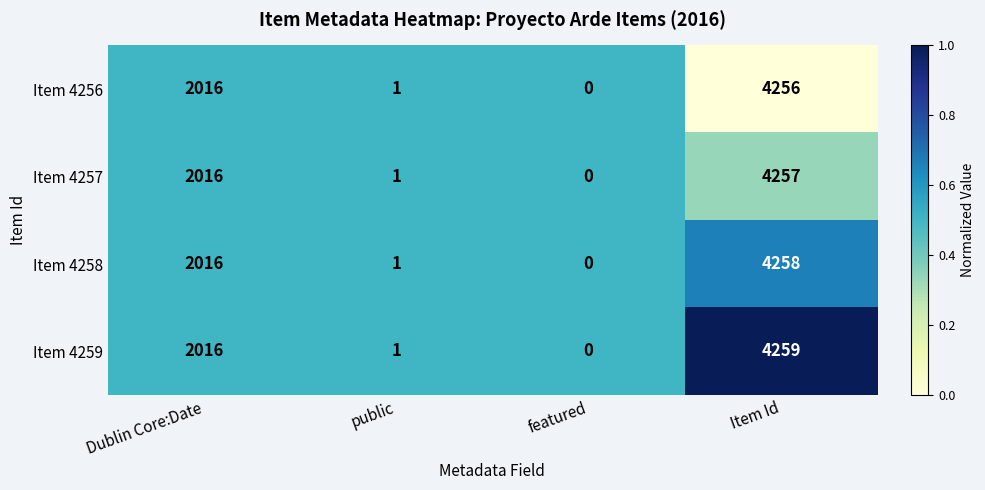

Which series has the widest spread of values?

Item 4259